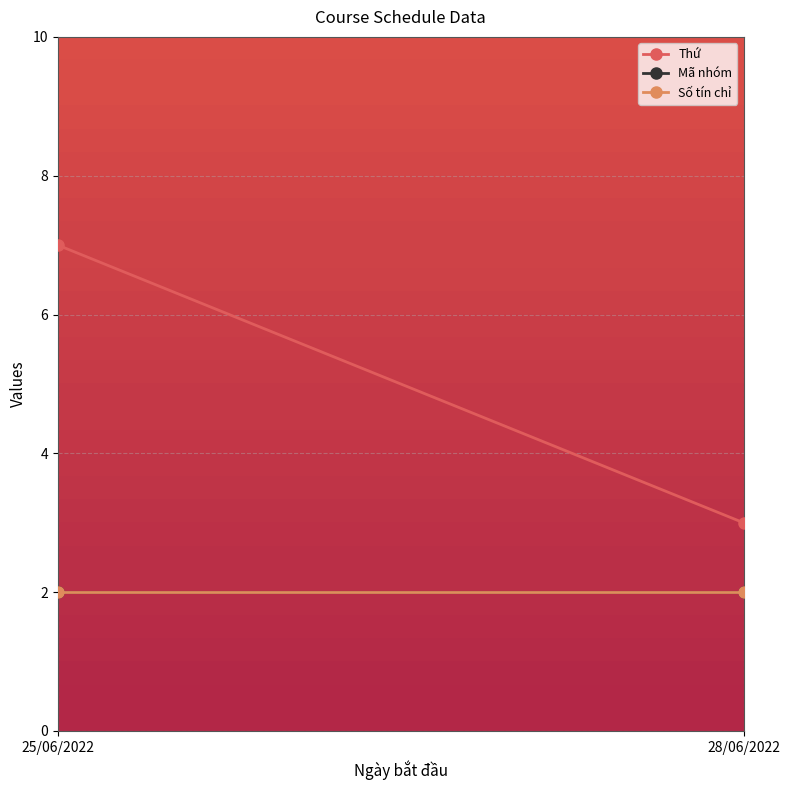

What is the sum of all Thứ values?

10